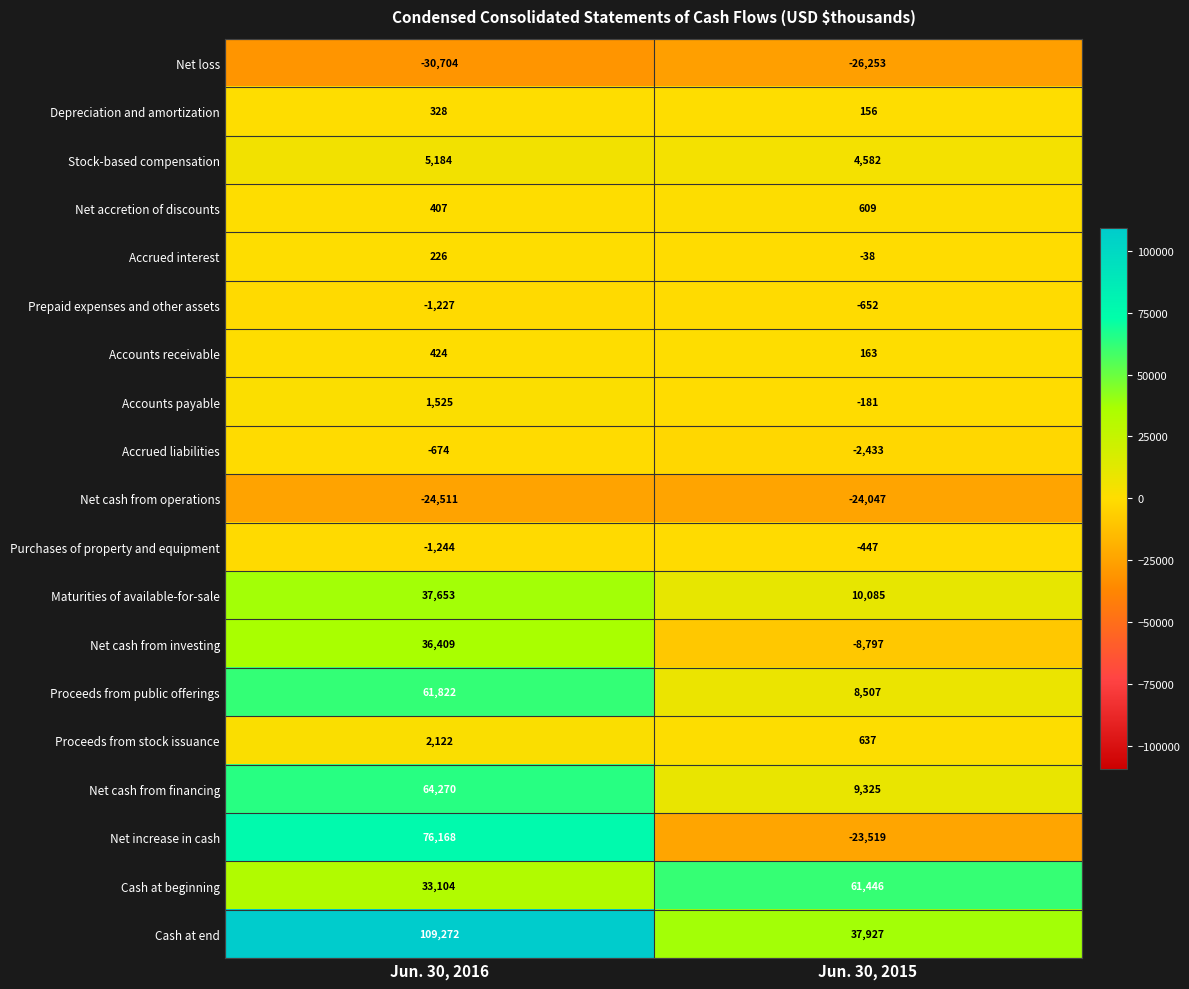

What is the total value across all series at Jun. 30, 2015?

47070